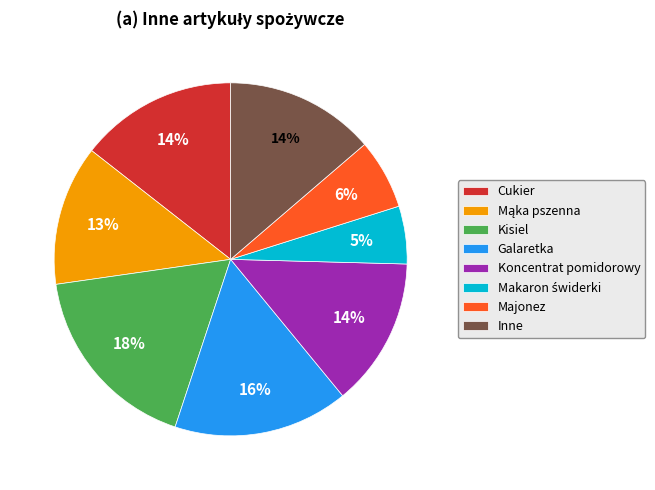

How many slices are in this pie chart?

8